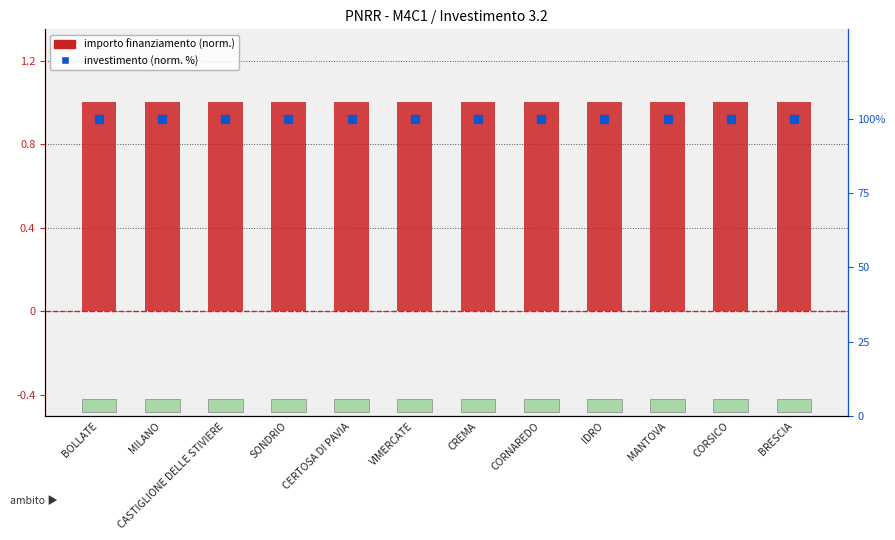

Which series has the widest spread of Y values?

importo finanziamento (norm.)